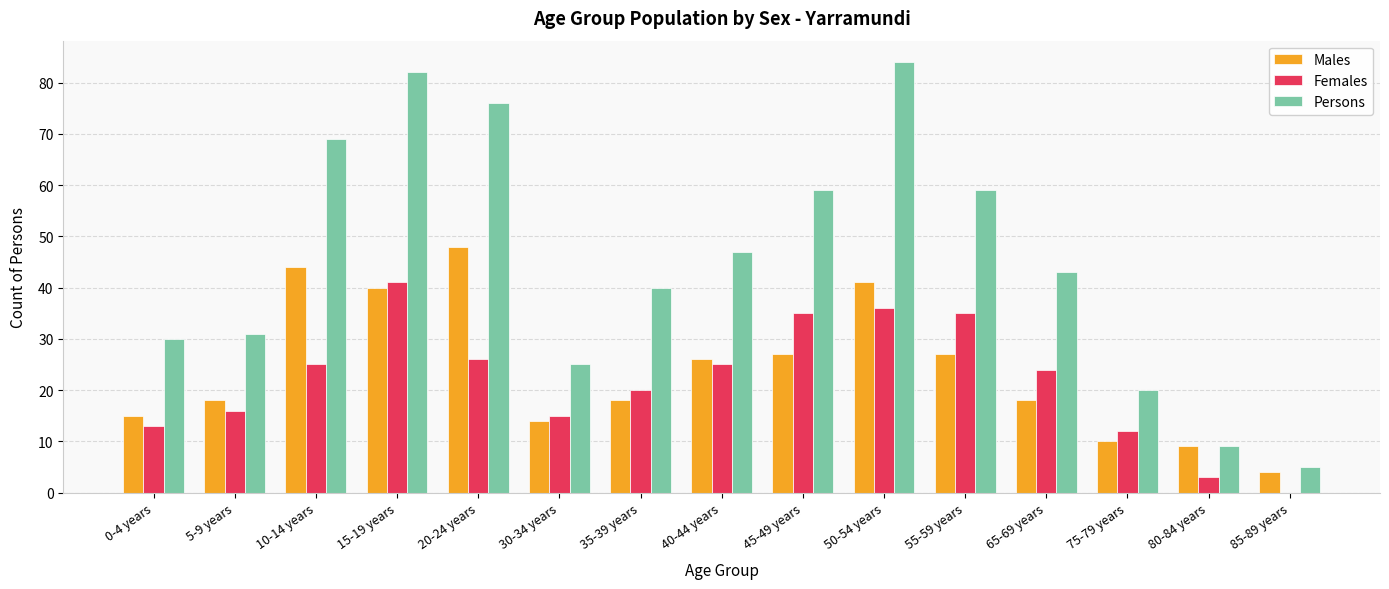

At which label does Males reach its peak?

20-24 years